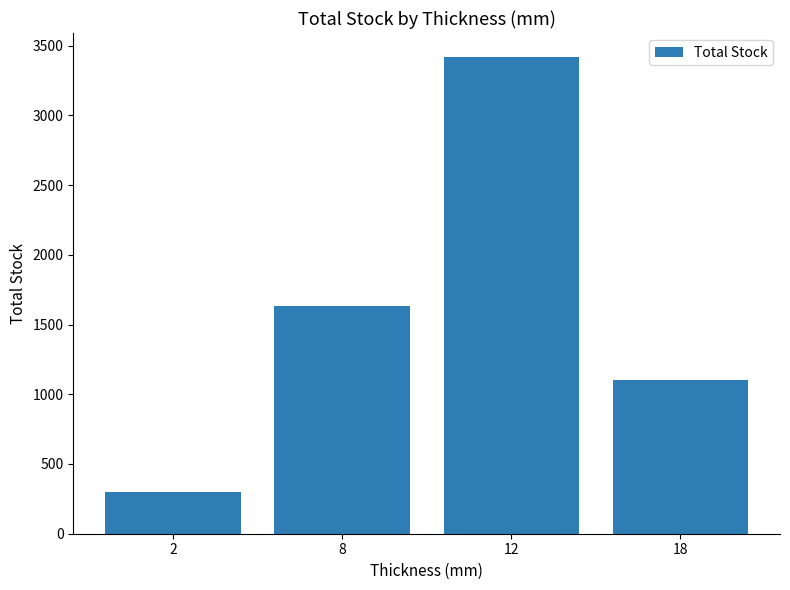

Between 2 and 8, which is larger?

8